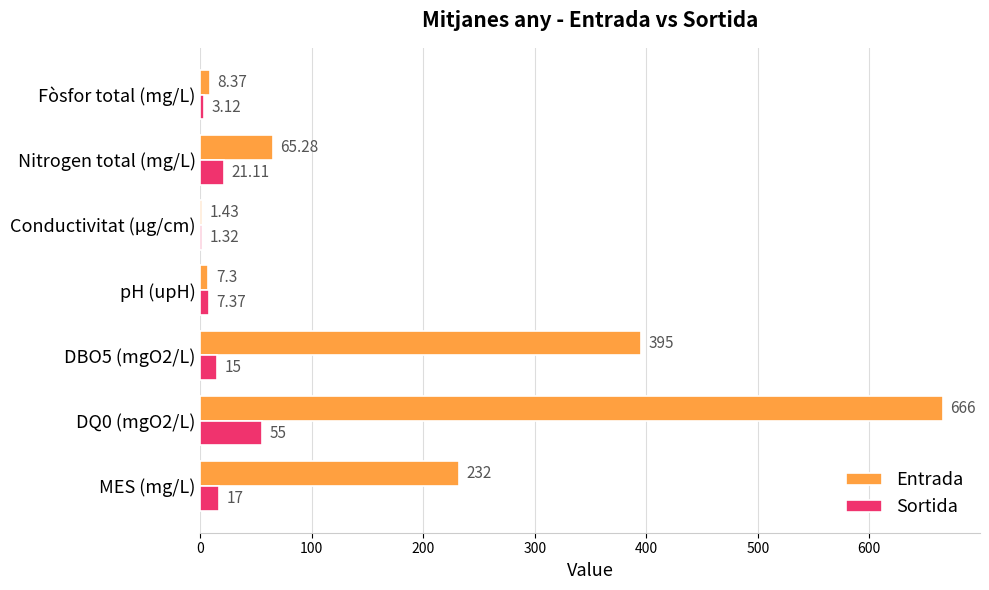

At which label is Entrada closest to 333?

DBO5 (mgO2/L)